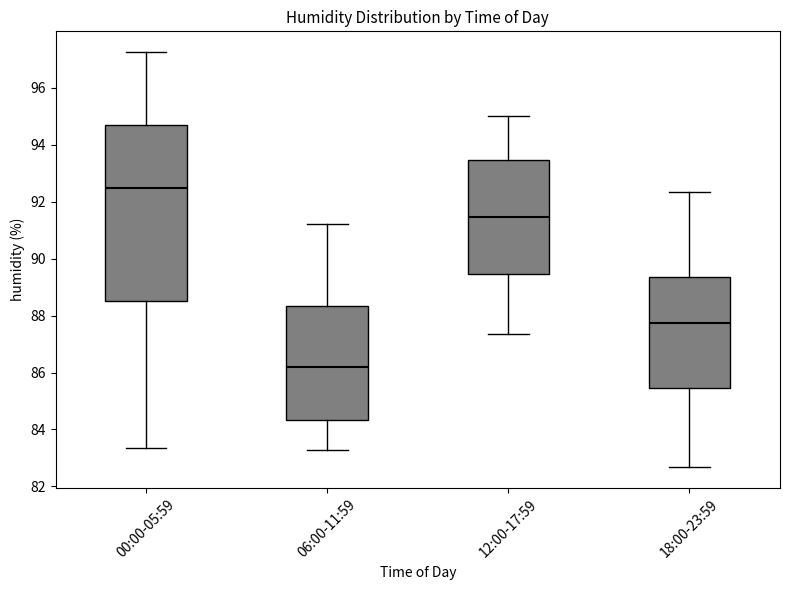

Reading left to right, read every box against the y-axis: the position of its median line, the range the box covers, and the ends of its whiskers. The values are not printed on the chart, so give them approximately, as read against the axis.

00:00-05:59: median 92.4, box 88.6 to 94.6, whiskers 83.4 to 97.2
06:00-11:59: median 86.2, box 84.4 to 88.4, whiskers 83.2 to 91.2
12:00-17:59: median 91.4, box 89.4 to 93.4, whiskers 87.4 to 95.0
18:00-23:59: median 87.8, box 85.4 to 89.4, whiskers 82.6 to 92.4